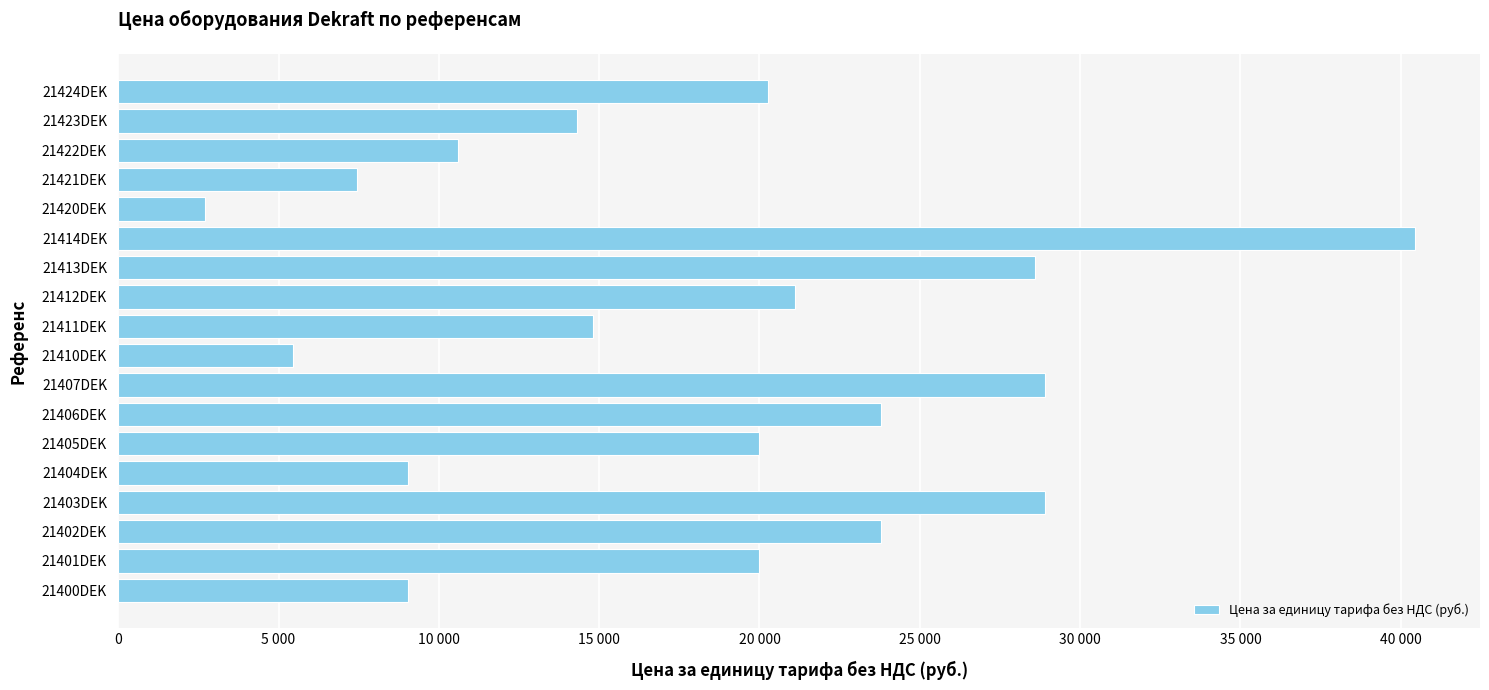

What is the difference between the maximum and minimum values?

37740